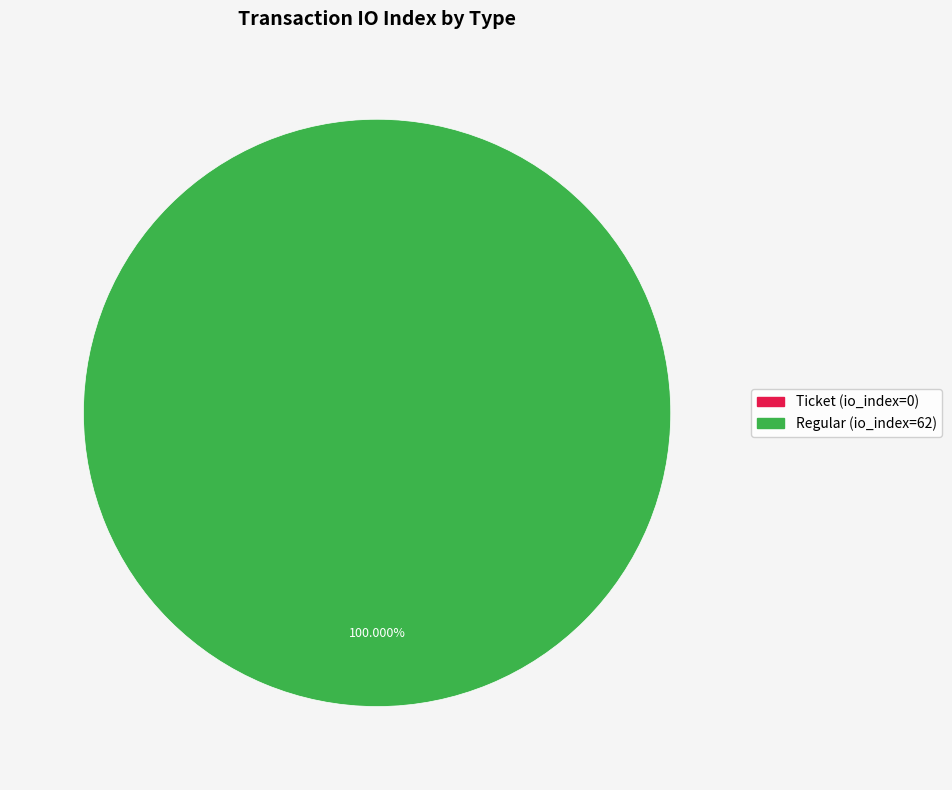

Is there any slice that represents more than half of the pie?

Yes